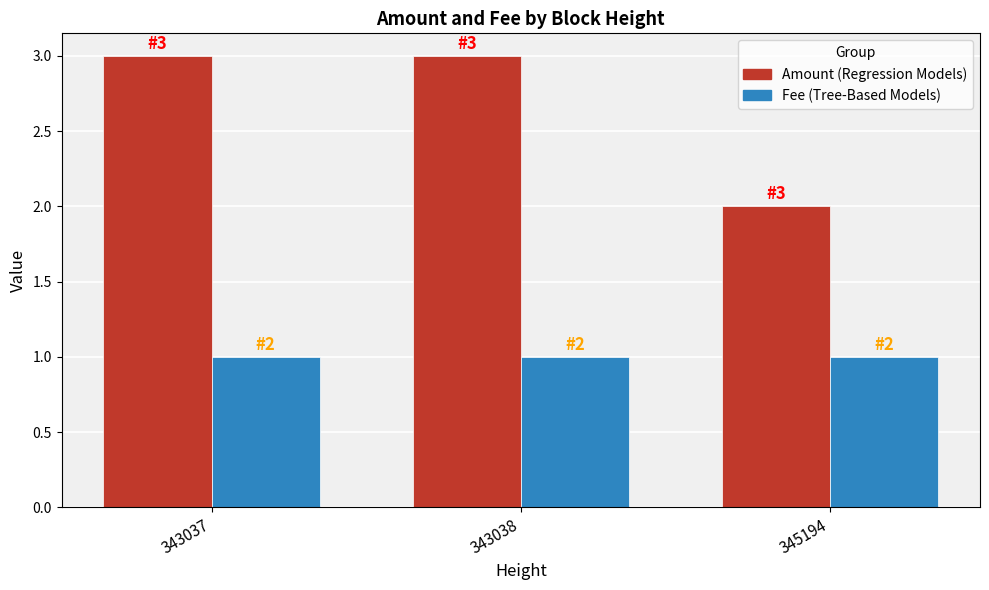

Reading left to right, transcribe all the data shown in this chart.

Amount: 343037=3.0	343038=3.0	345194=2.0
Fee: 343037=1.0	343038=1.0	345194=1.0